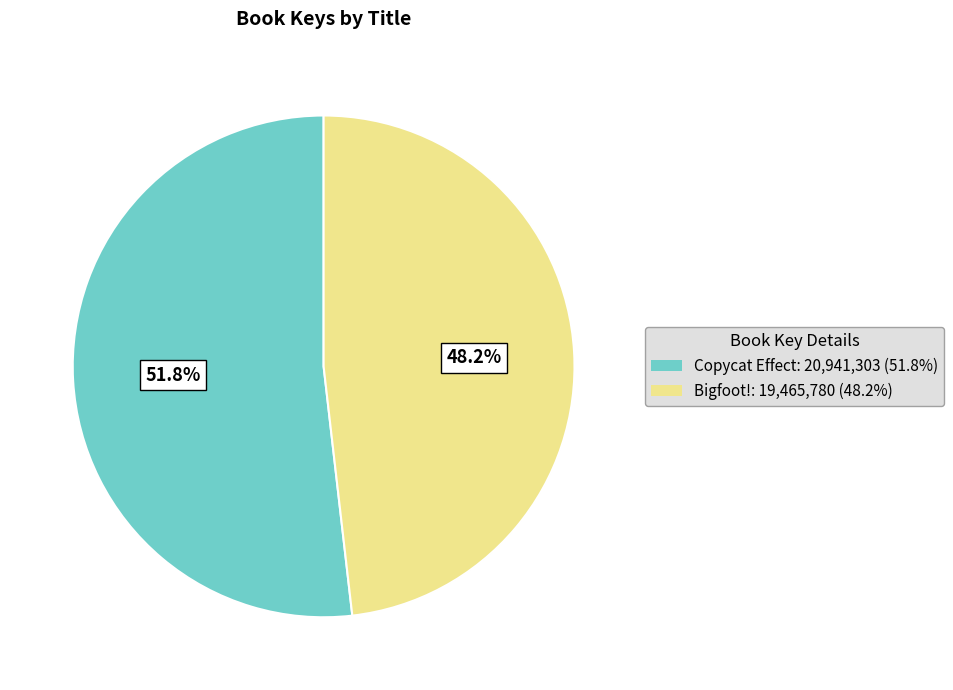

Does Copycat Effect: 20,941,303 (51.8%) represent more than half of the total?

Yes